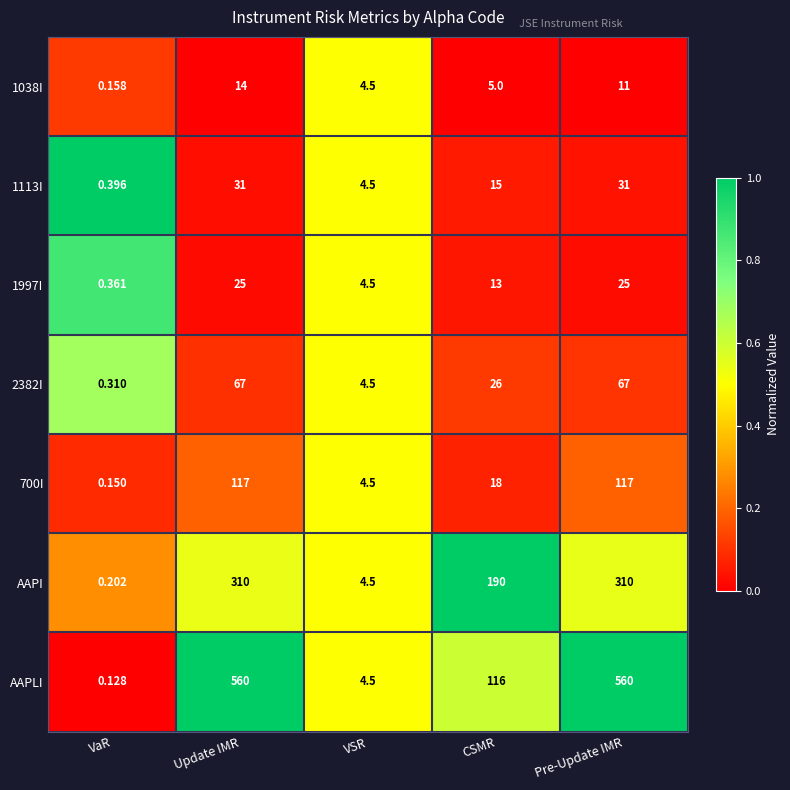

At which label does 1038I reach its minimum?

VaR